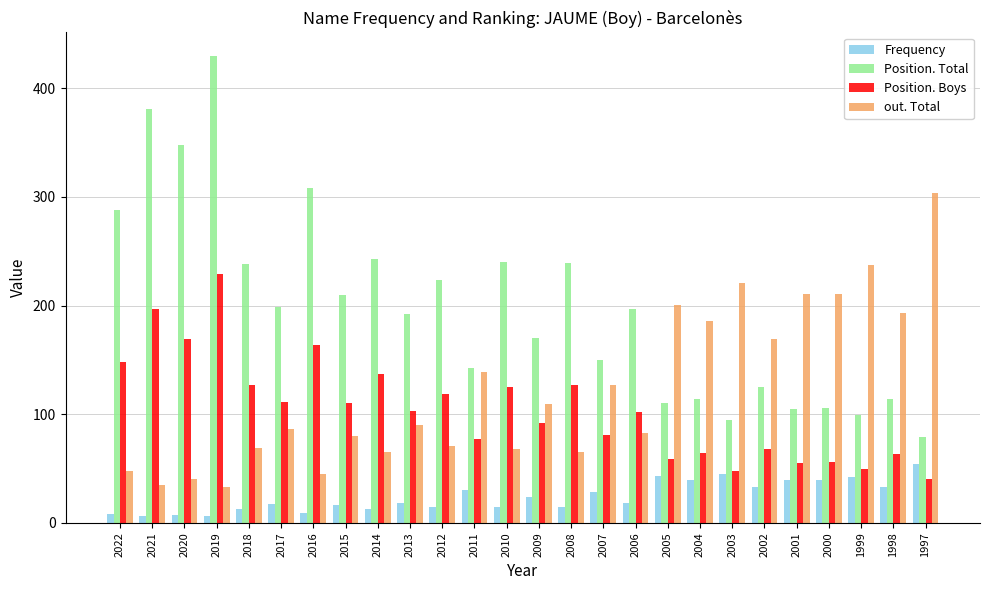

What is the sum of the Frequency values at 2002 and 2018?

46